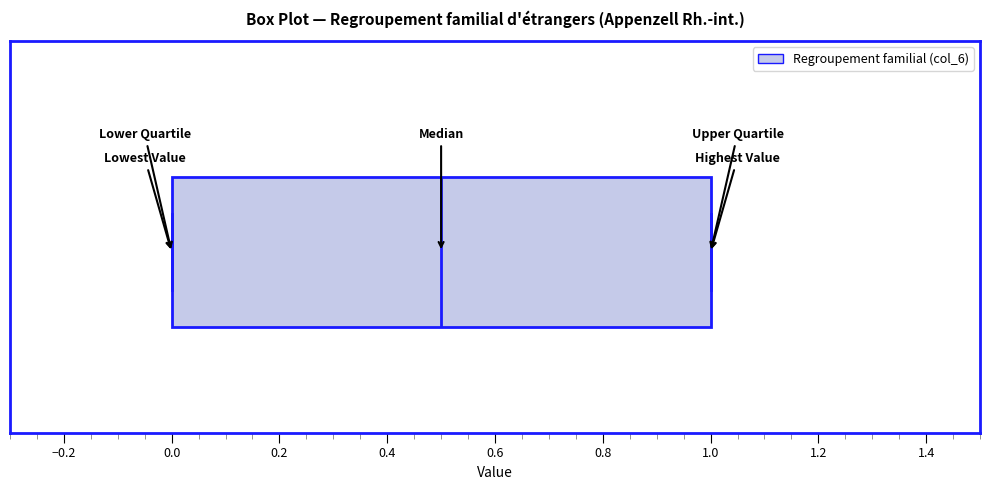

Transcribe this box plot: give where the median line is, the range the box spans, and where the two whiskers end, as read against the x-axis. The values are not printed on the chart, so give them approximately, as read against the axis.

median 0.5, box 0.0 to 1.0, whiskers 0.0 to 1.0